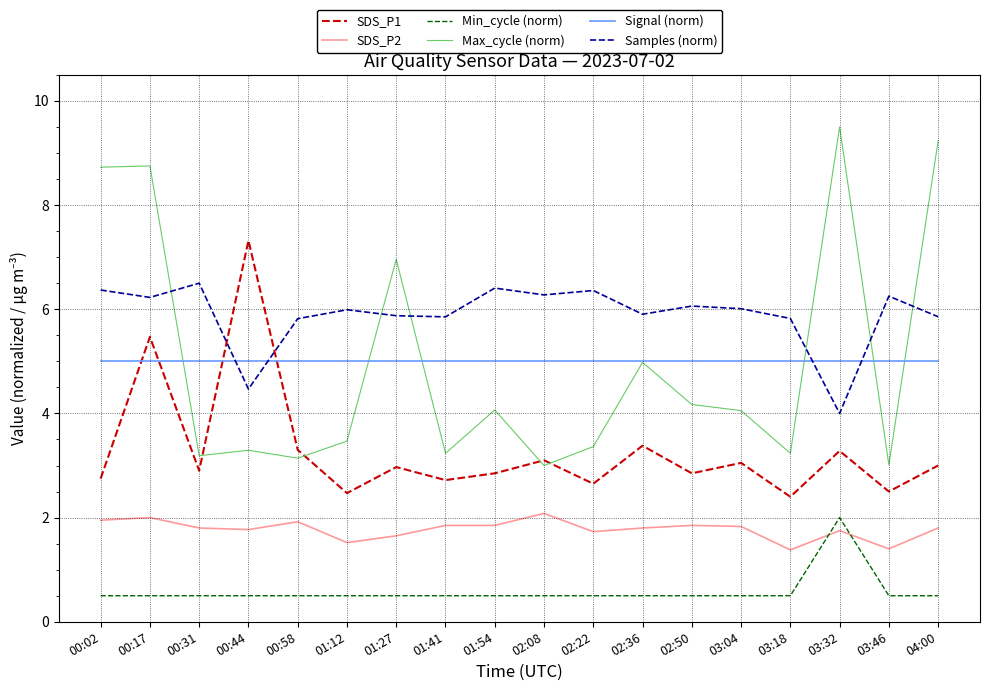

What is the total value across all series at 01:27?

23.0